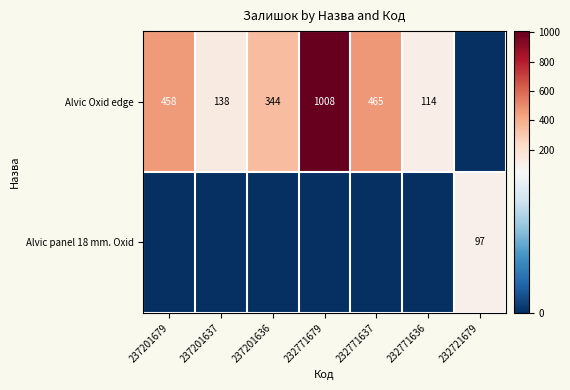

The value of Alvic Oxid edge at 237201679 is 249. True or false?

False